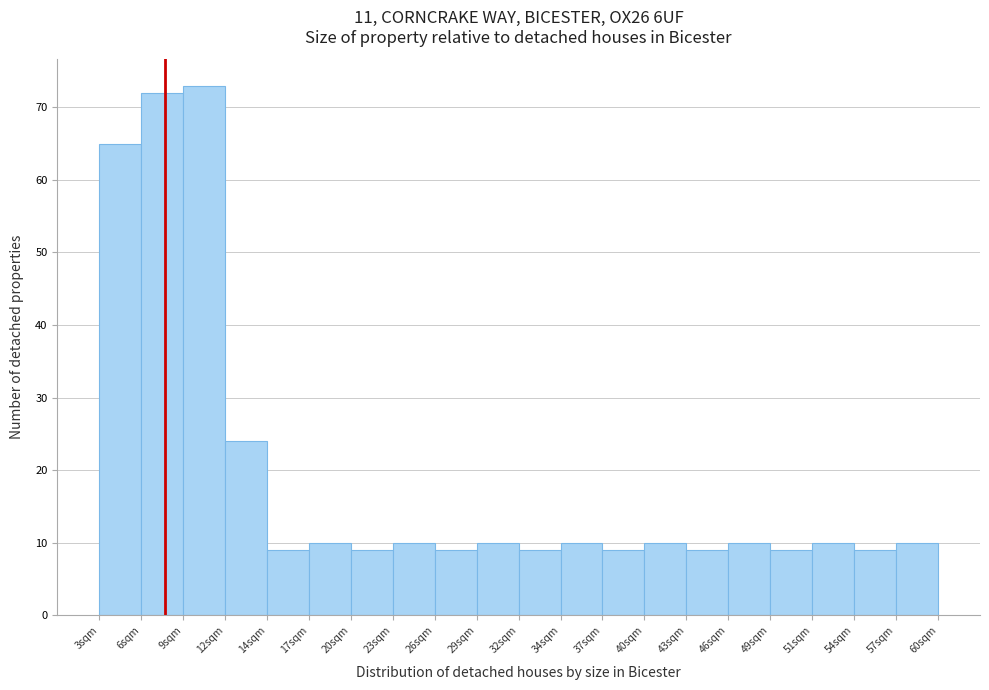

Reading left to right, list every bar in this chart as the range it spans on the x-axis followed by its height. Neither the bar edges nor the heights are printed on the chart, so give them approximately, as read against the axes.

3.0 to 6.0: 65
6.0 to 8.5: 72
8.5 to 11.5: 73
11.5 to 14.5: 24
14.5 to 17.5: 9
17.5 to 20.0: 10
20.0 to 23.0: 9
23.0 to 26.0: 10
26.0 to 28.5: 9
28.5 to 31.5: 10
31.5 to 34.5: 9
34.5 to 37.0: 10
37.0 to 40.0: 9
40.0 to 43.0: 10
43.0 to 46.0: 9
46.0 to 48.5: 10
48.5 to 51.5: 9
51.5 to 54.5: 10
54.5 to 57.0: 9
57.0 to 60.0: 10